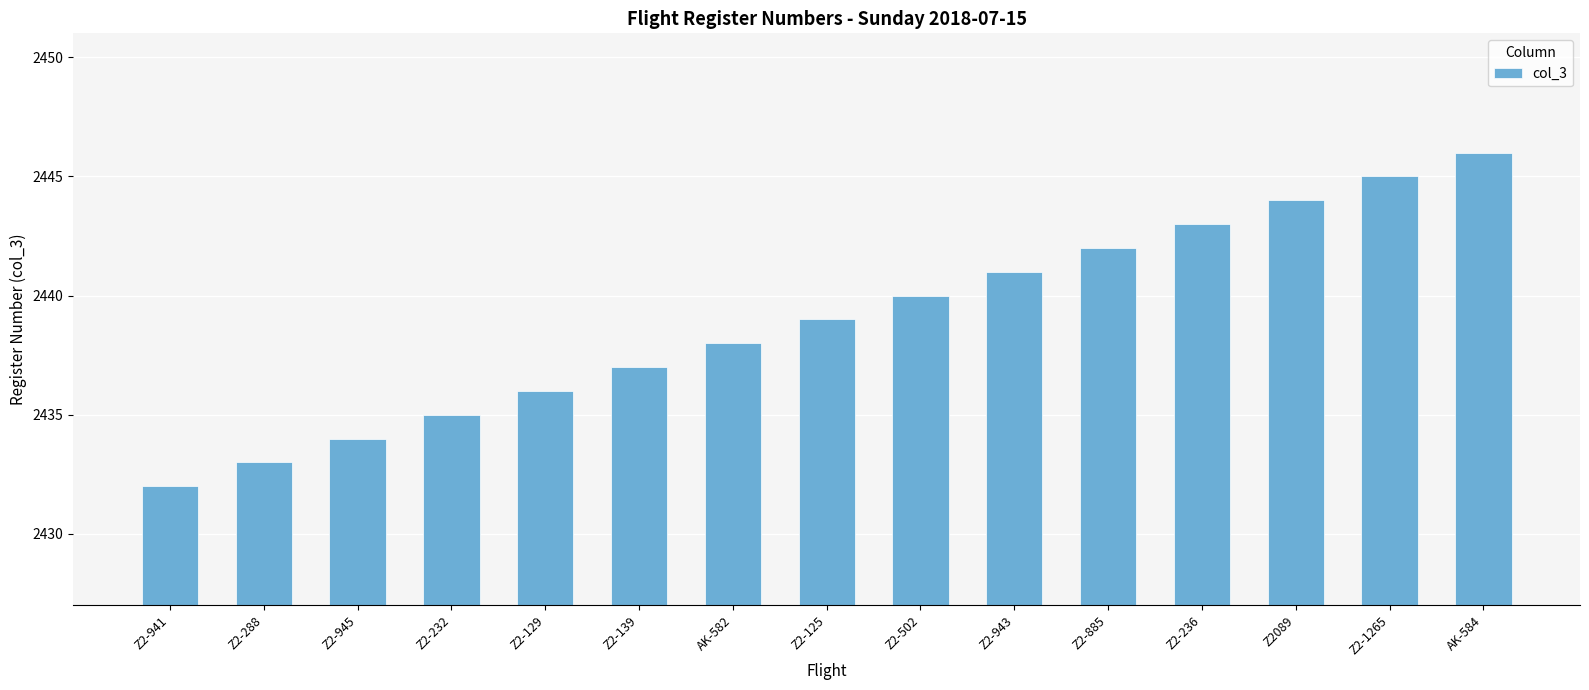

What is the value of the 15th bar from the left?

2446